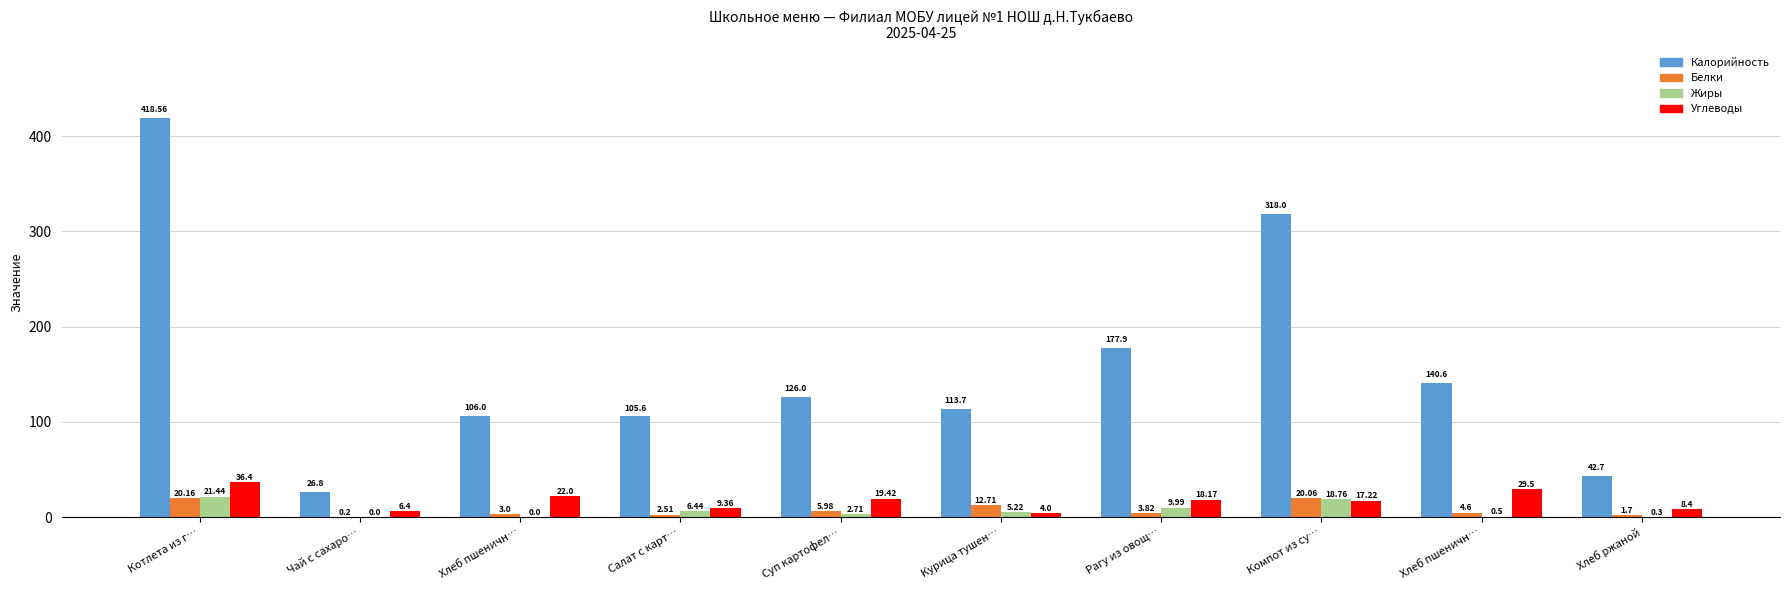

What is the difference between the maximum and minimum values in the Калорийность series?

391.8